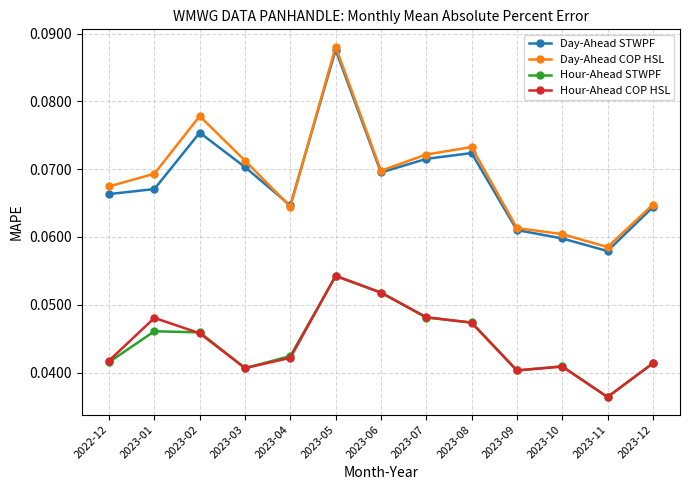

At which label does Hour-Ahead COP HSL reach its minimum?

2023-11